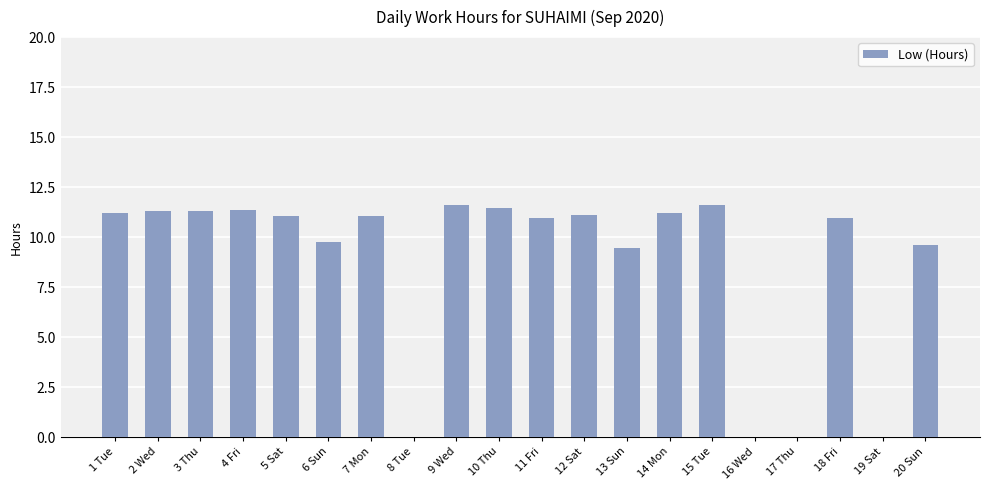

Where is the data nearest to the value 5?

13 Sun